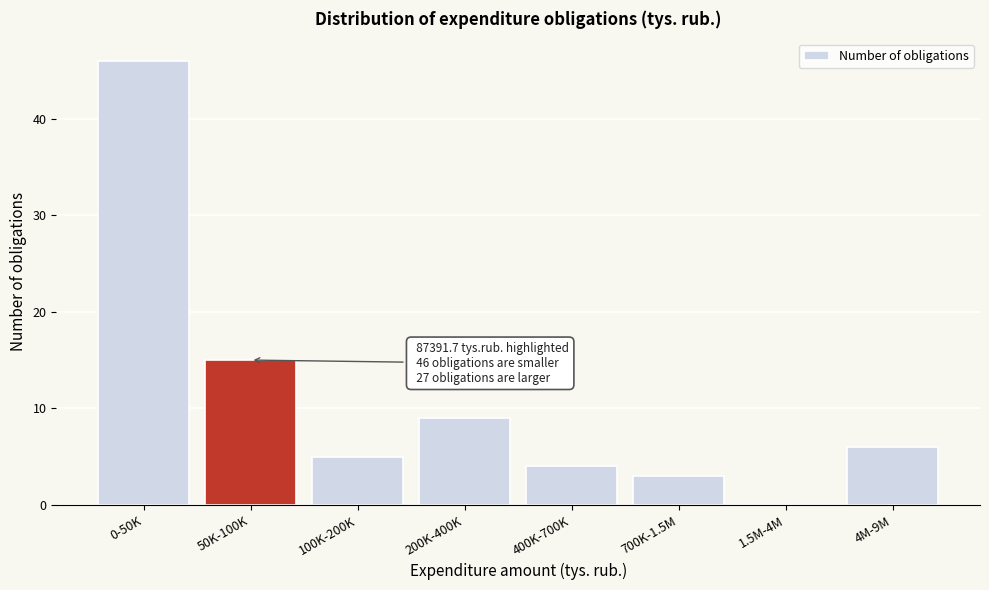

Reading right to left, transcribe all the data shown in this chart.

4M-9M=6	1.5M-4M=0	700K-1.5M=3	400K-700K=4	200K-400K=9	100K-200K=5	50K-100K=15	0-50K=46